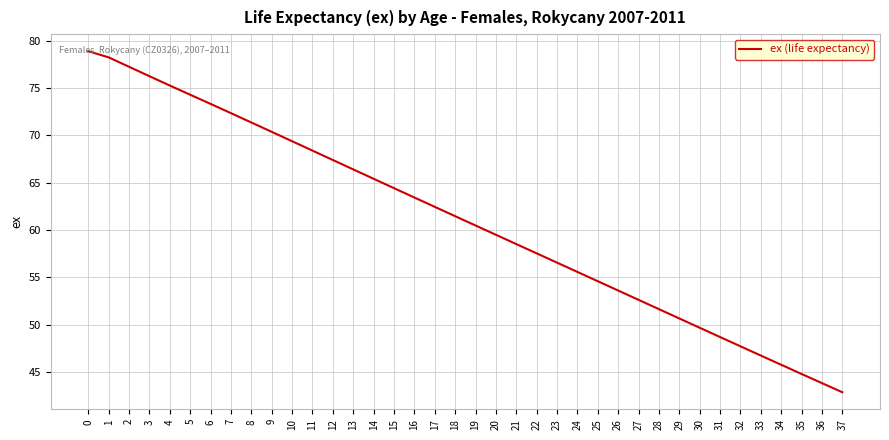

Which has a higher value, 5 or 7?

5